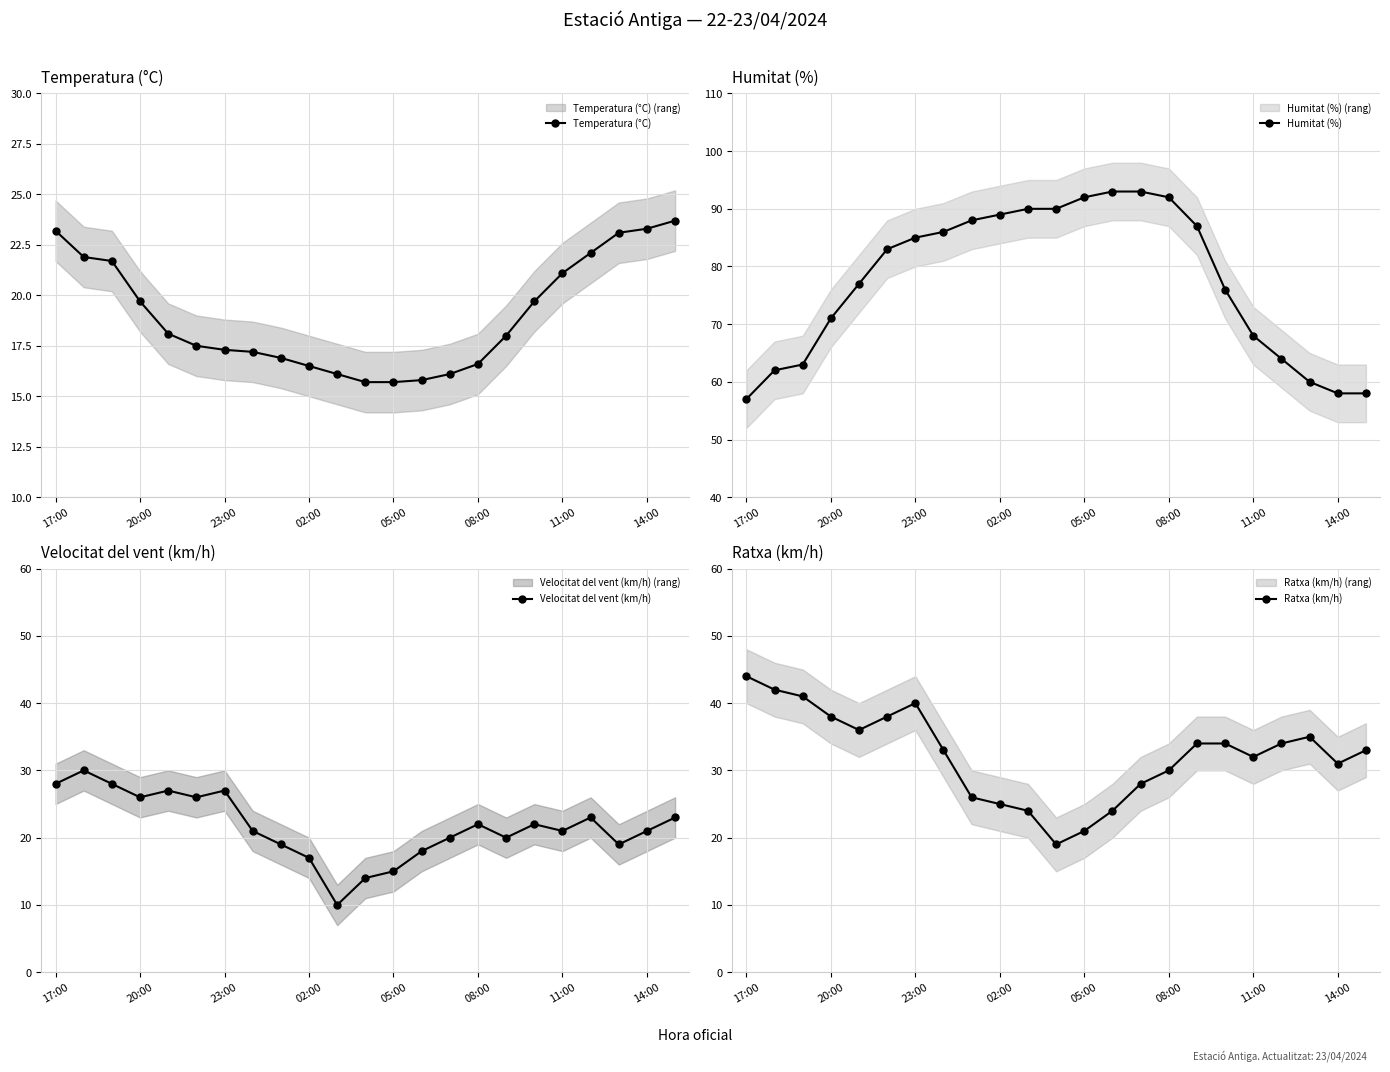

The Velocitat del vent (km/h) series shows 8.6 at 11. True or false?

False